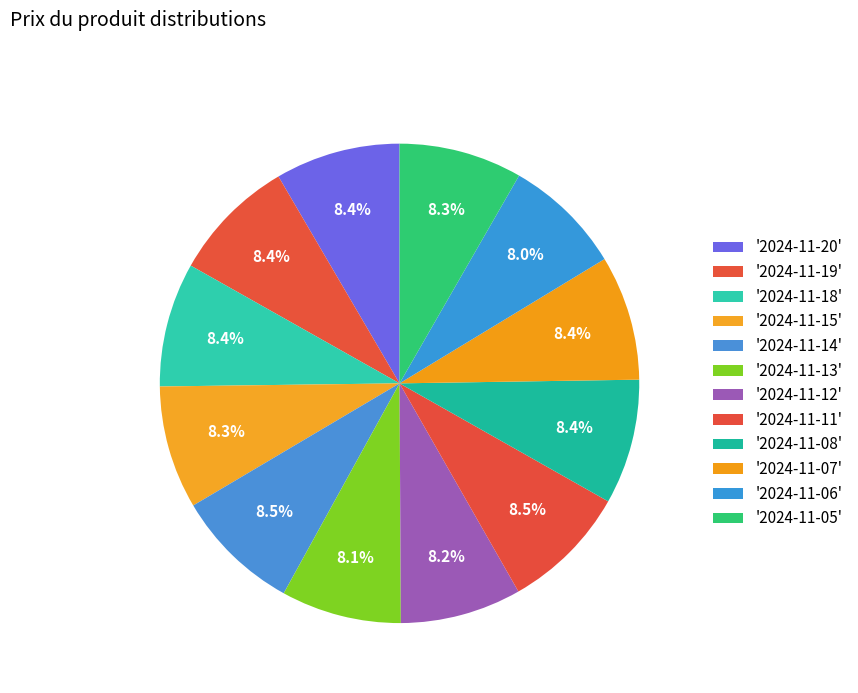

To the nearest percent, what is the difference between the largest and smallest slice percentages?

1%